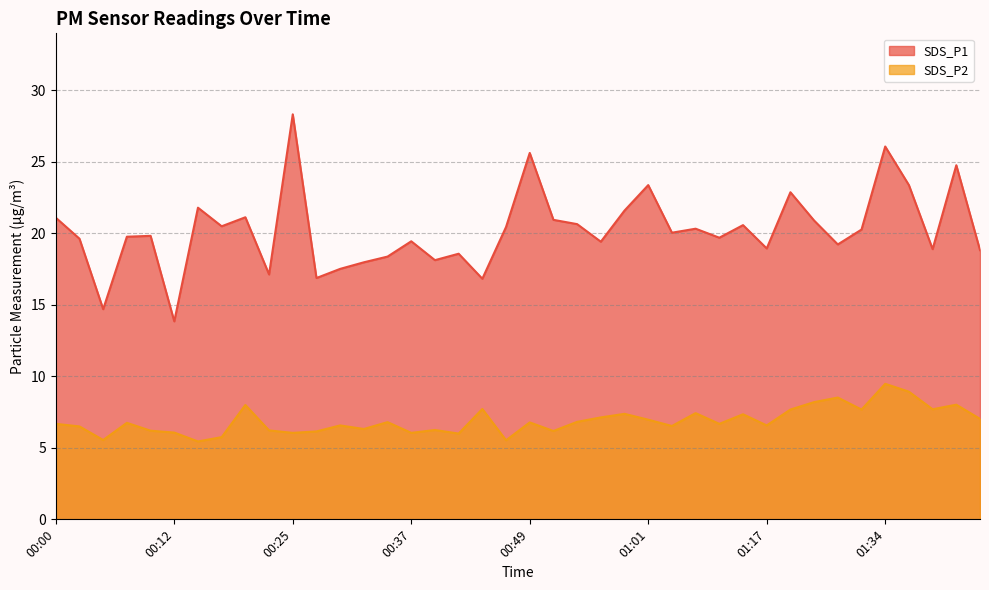

Between 17 and 36, which series saw the biggest shift?

SDS_P1 line